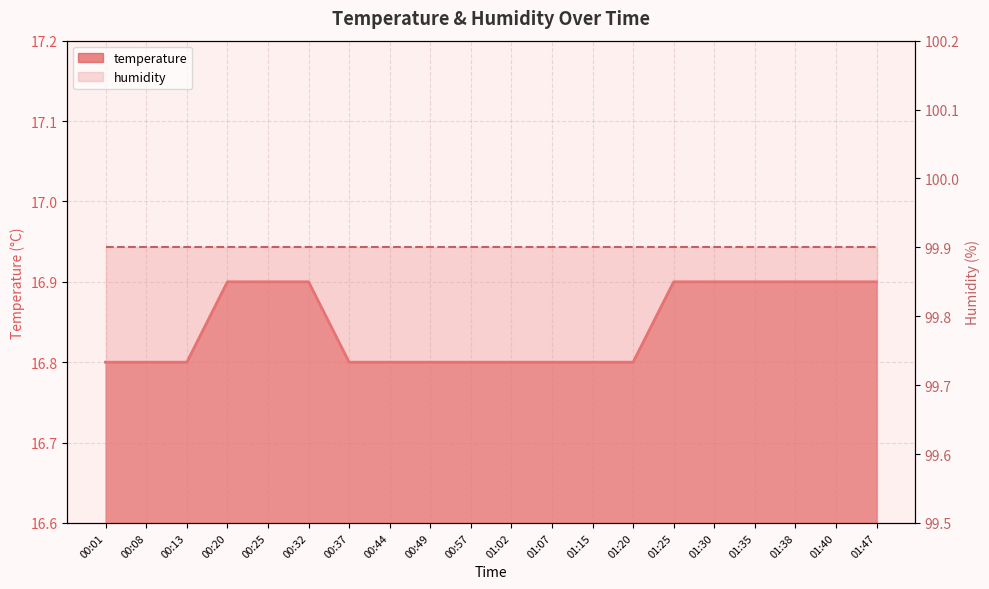

What value does the data have at 01:40?

16.9